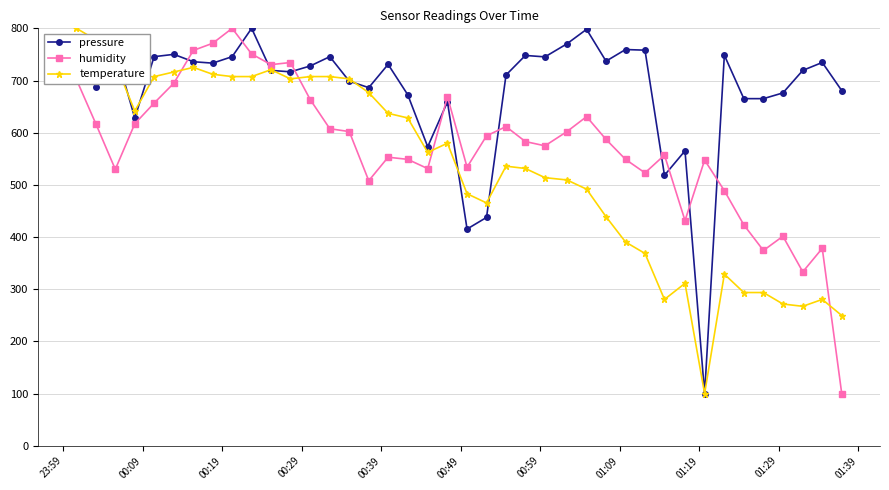

What is the value of the humidity point at the 23rd from the left?

611.7